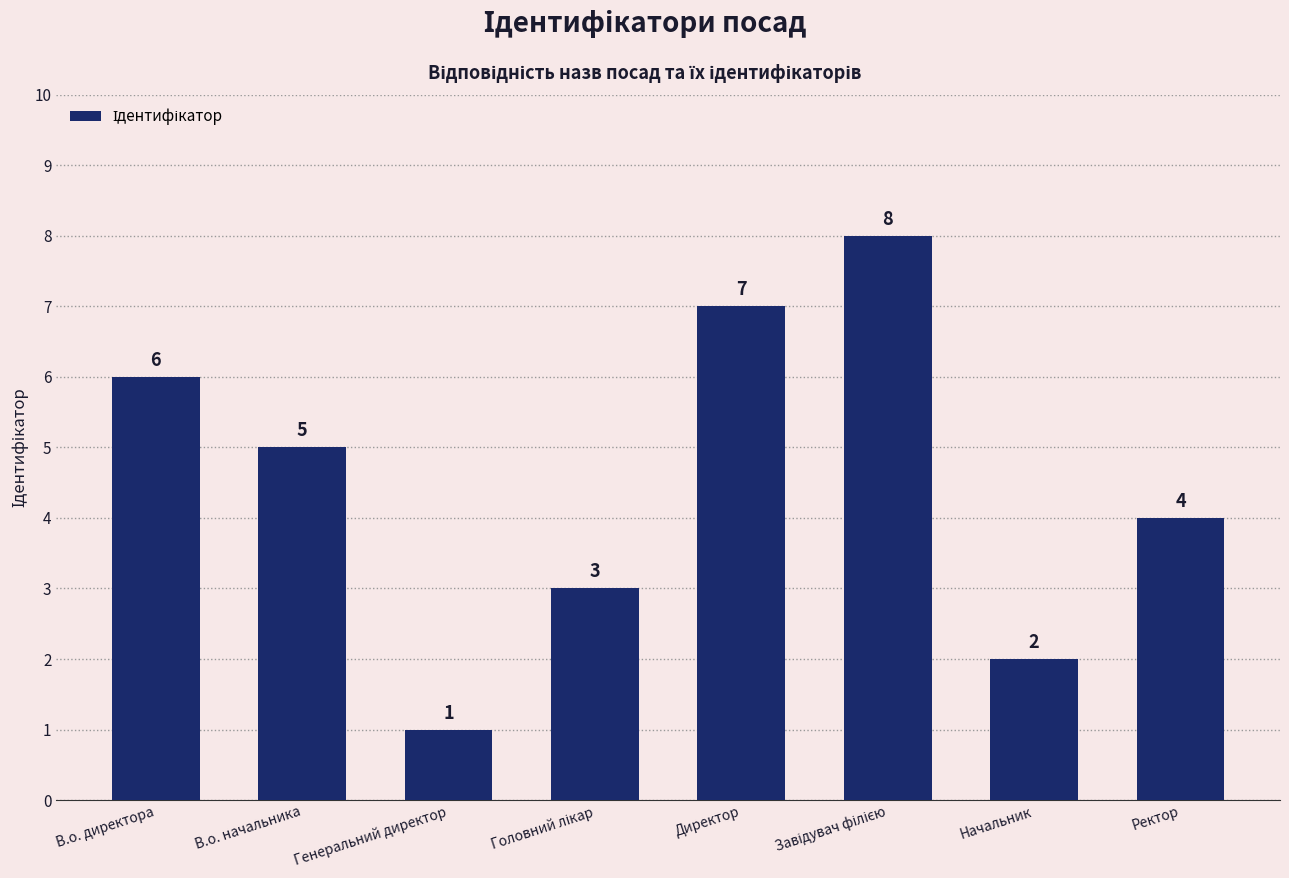

Is it true that the value at Ректор is 2?

False